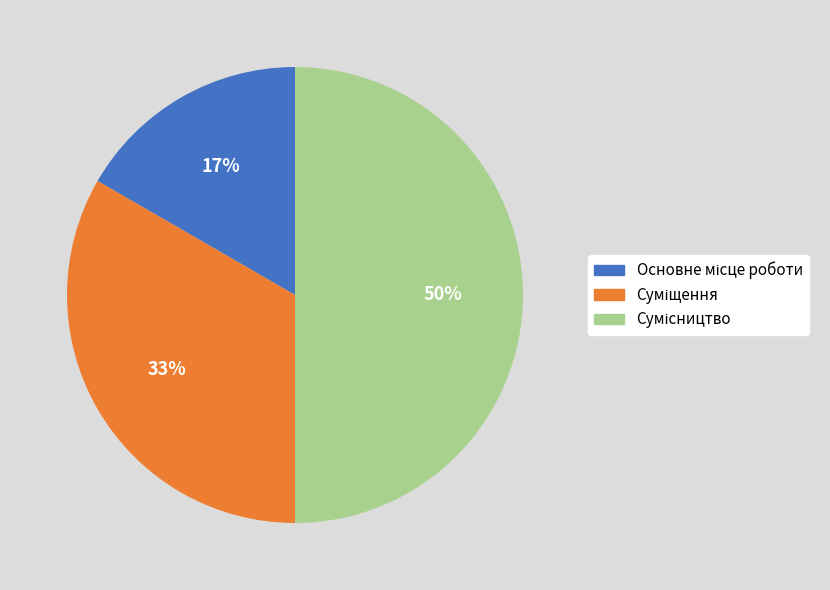

To the nearest percent, what is the difference between the largest and smallest slice percentages?

33%